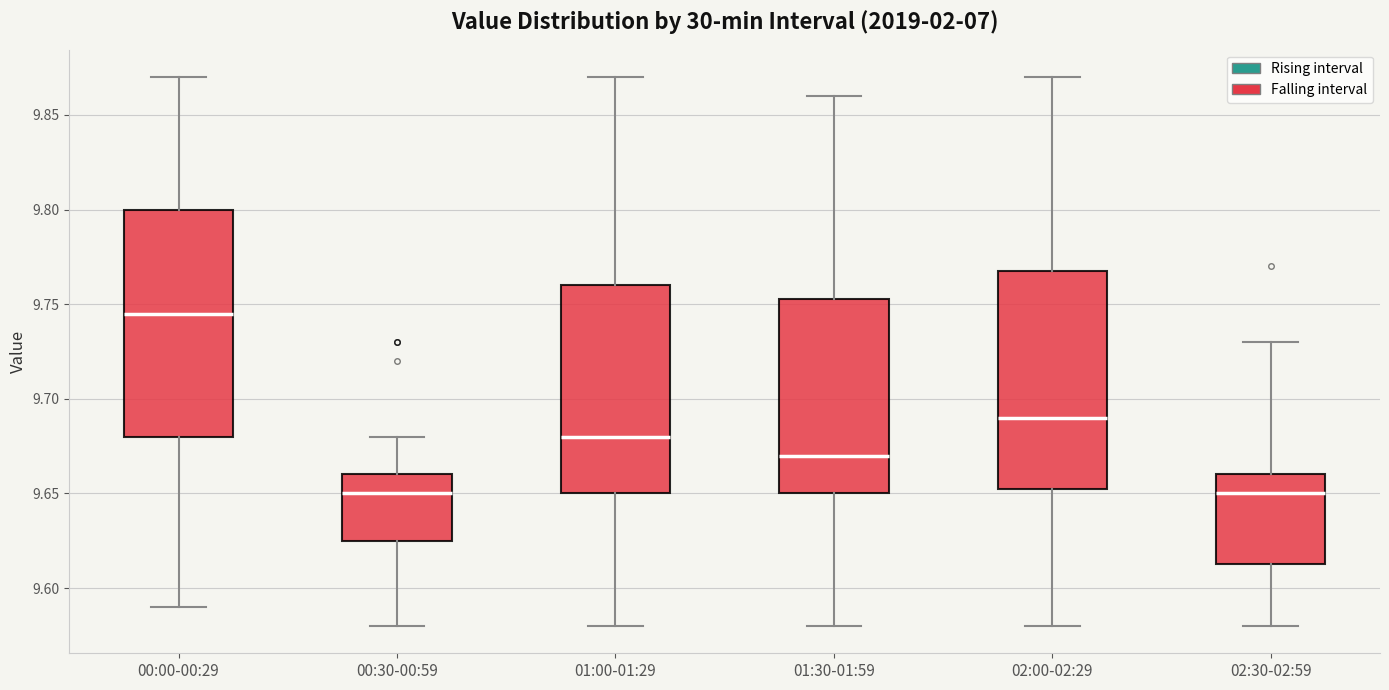

Comparing the boxes themselves (not the whiskers), which one is the tallest?

00:00-00:29